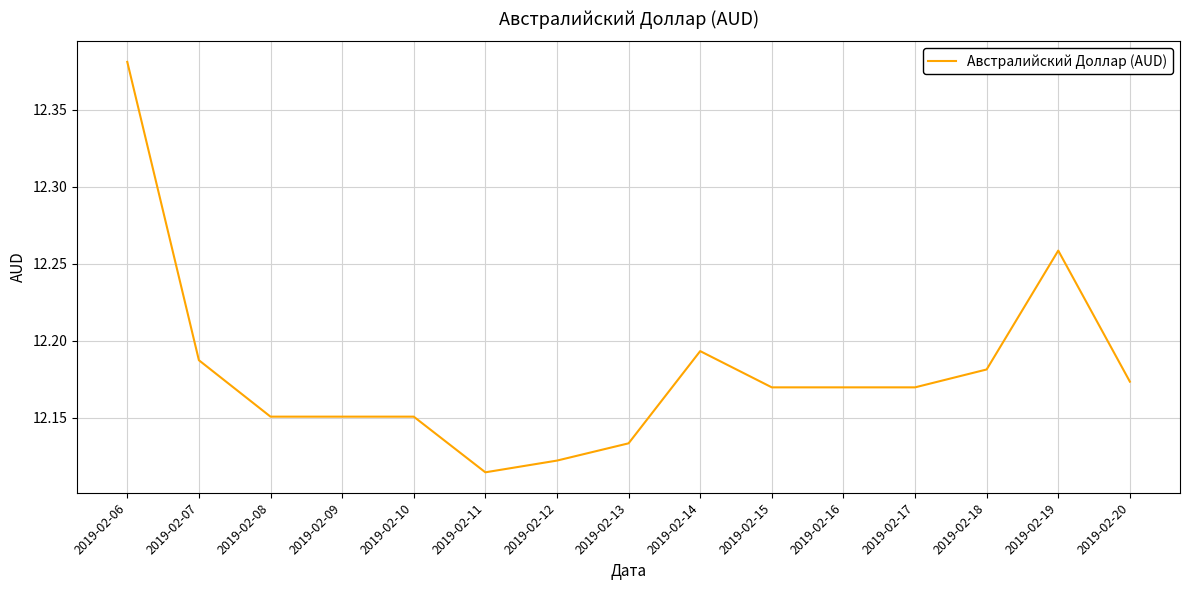

Is it true that the value at 2019-02-18 is 6.7?

False